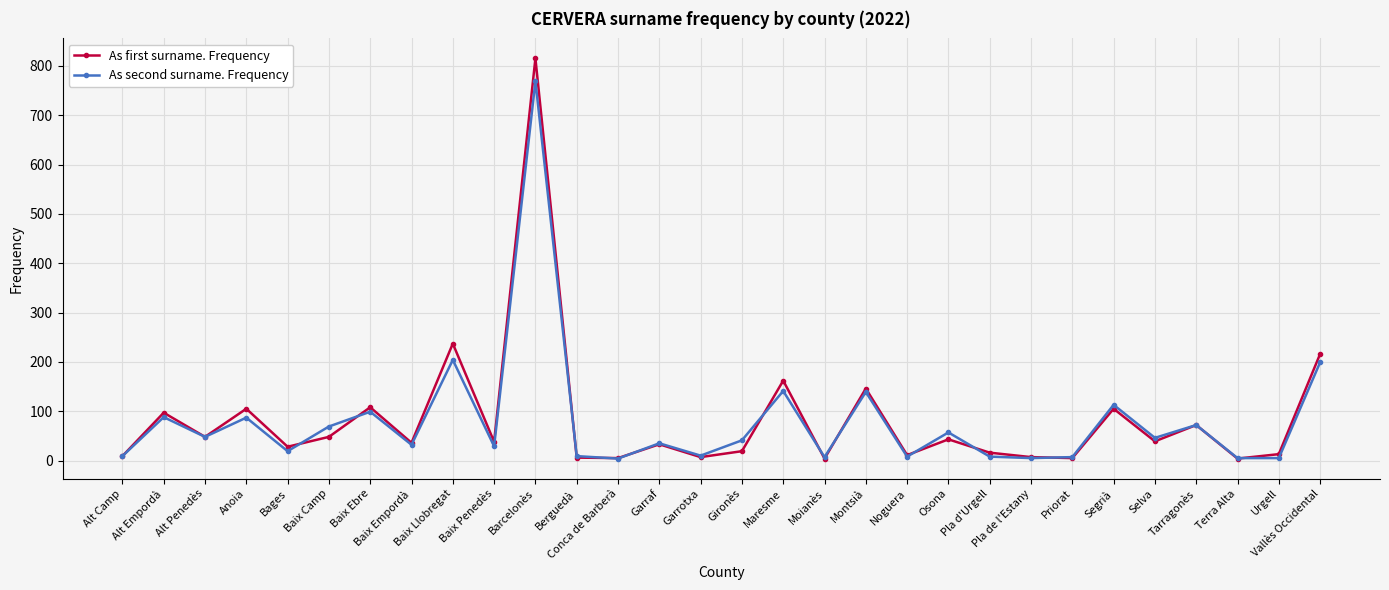

What is the label of the 10th point from the right?

Osona